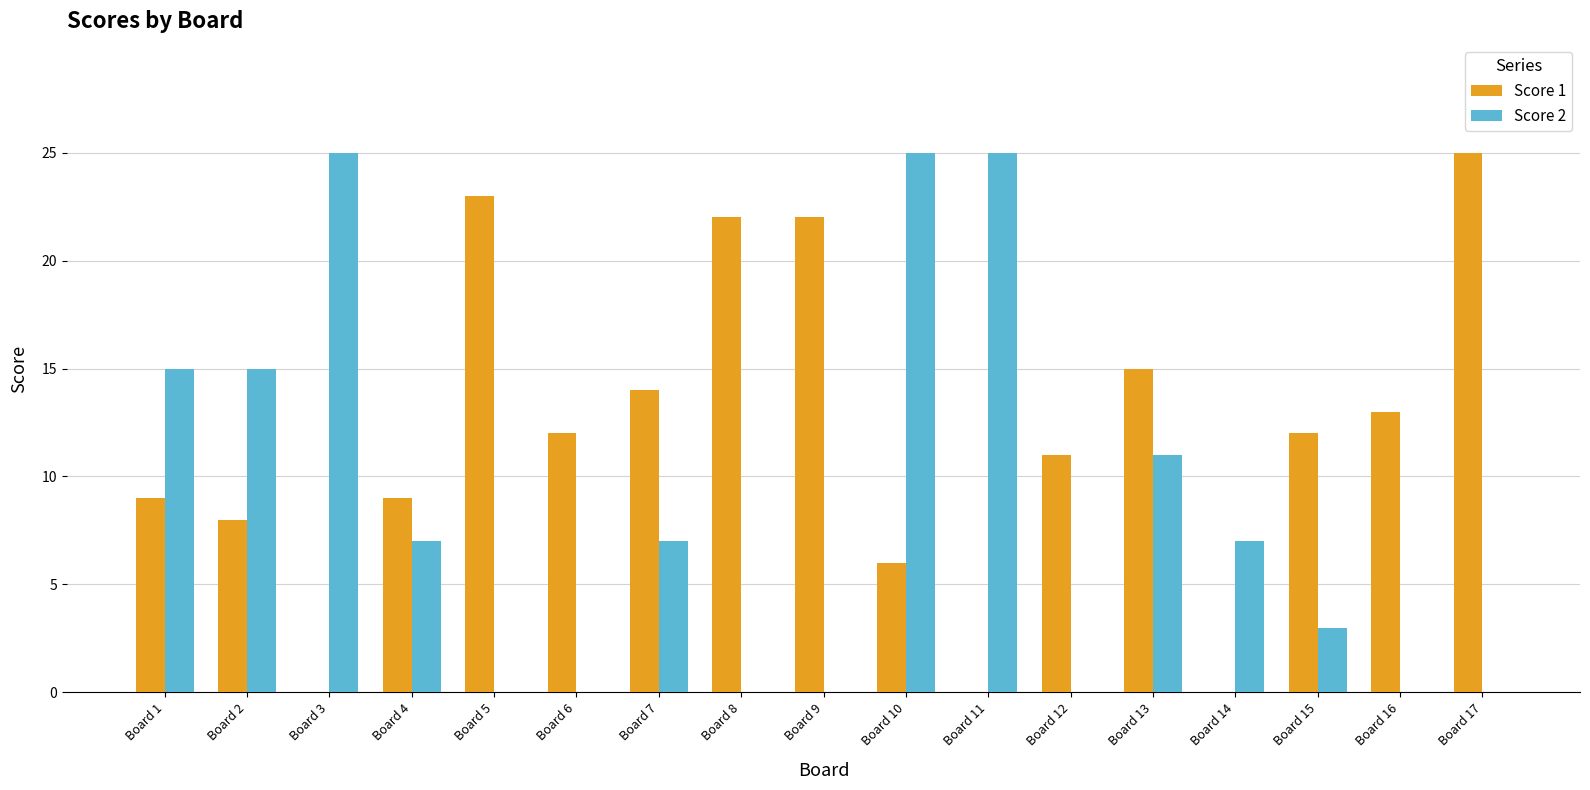

Reading left to right, list all the values displayed in this chart.

Score 1: Board 1=9	Board 2=8	Board 3=0	Board 4=9	Board 5=23	Board 6=12	Board 7=14	Board 8=22	Board 9=22	Board 10=6	Board 11=0	Board 12=11	Board 13=15	Board 14=0	Board 15=12	Board 16=13	Board 17=25
Score 2: Board 1=15	Board 2=15	Board 3=25	Board 4=7	Board 5=0	Board 6=0	Board 7=7	Board 8=0	Board 9=0	Board 10=25	Board 11=25	Board 12=0	Board 13=11	Board 14=7	Board 15=3	Board 16=0	Board 17=0